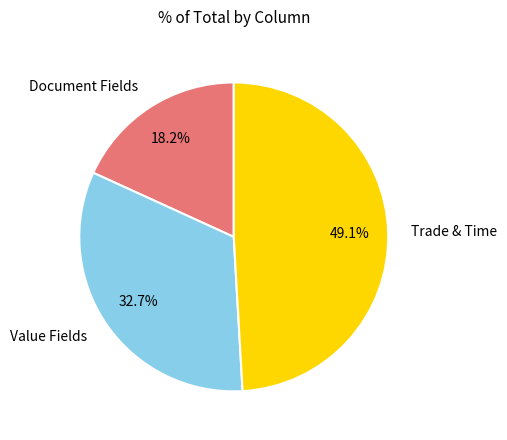

What is the ratio of the value at Trade & Time to the value at Value Fields?

1.5